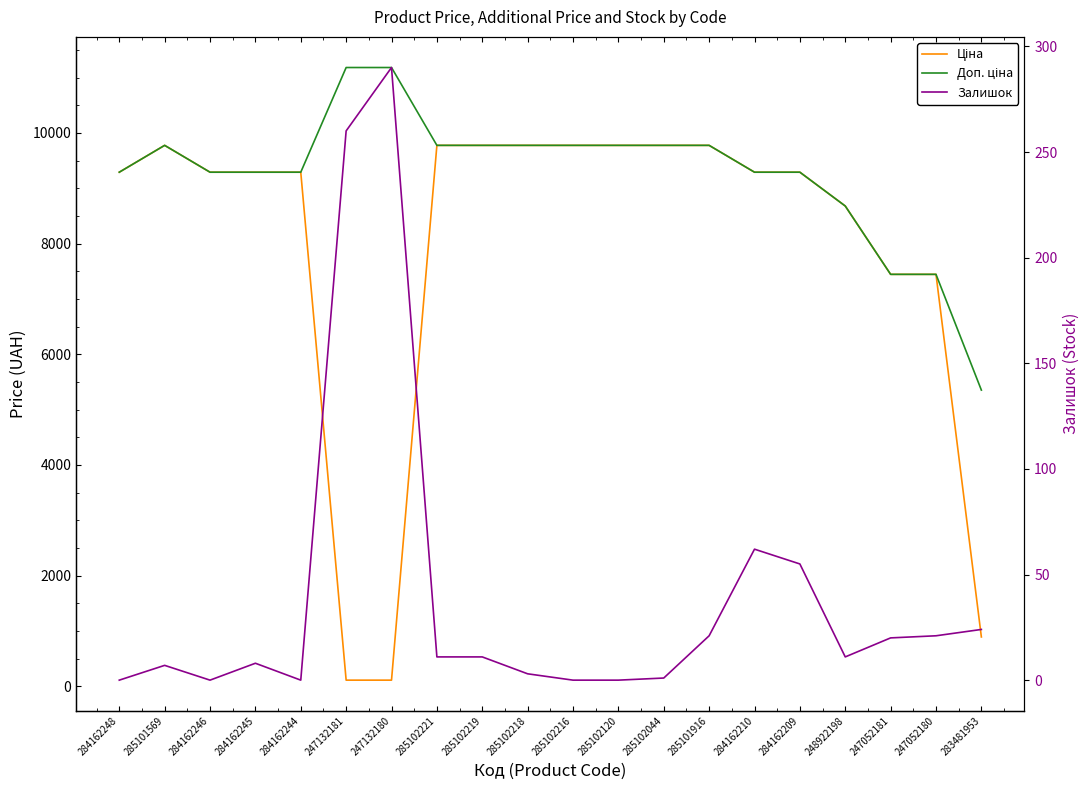

Where does the Доп. ціна series first go above 9775?

285101569